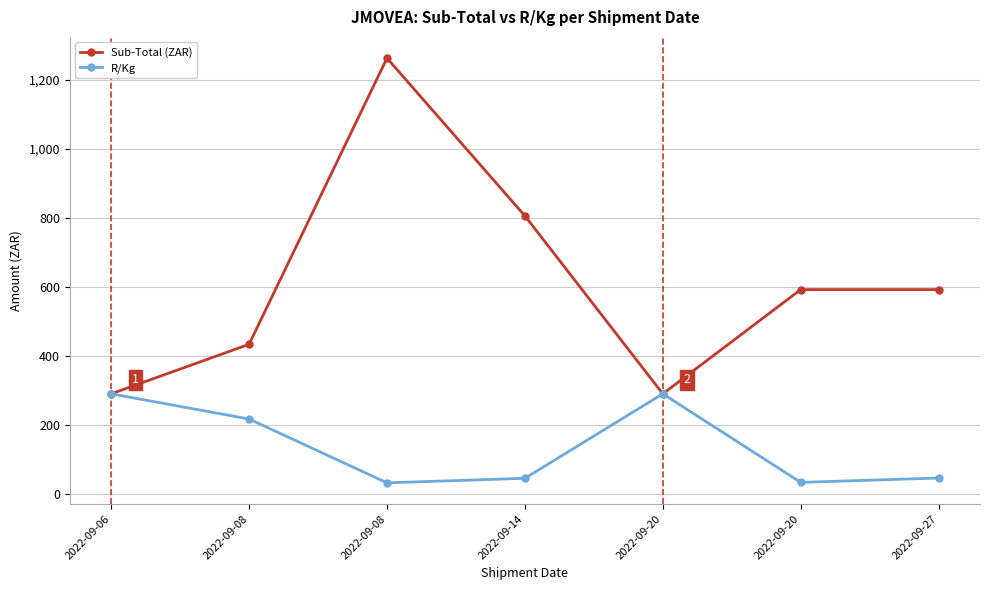

Where does the R/Kg series first go above 45?

2022-09-06